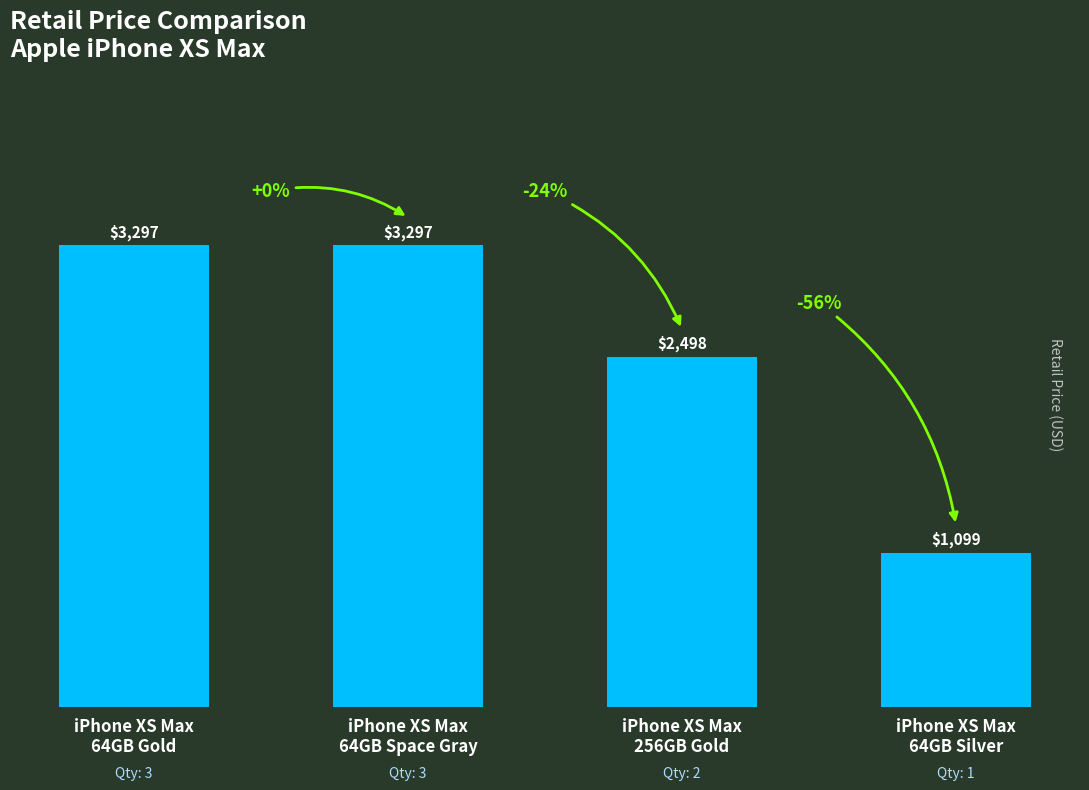

What position from the left is iPhone XS Max
256GB Gold?

3